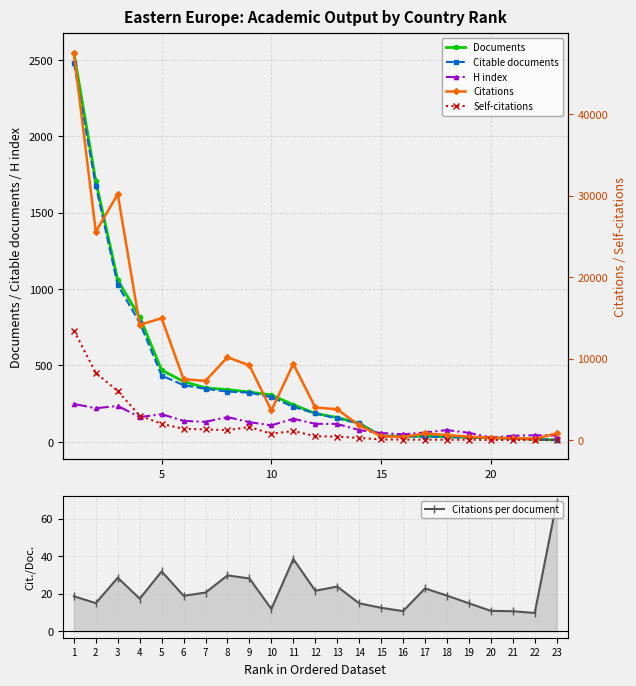

What is the highest value of the Documents series?

2547